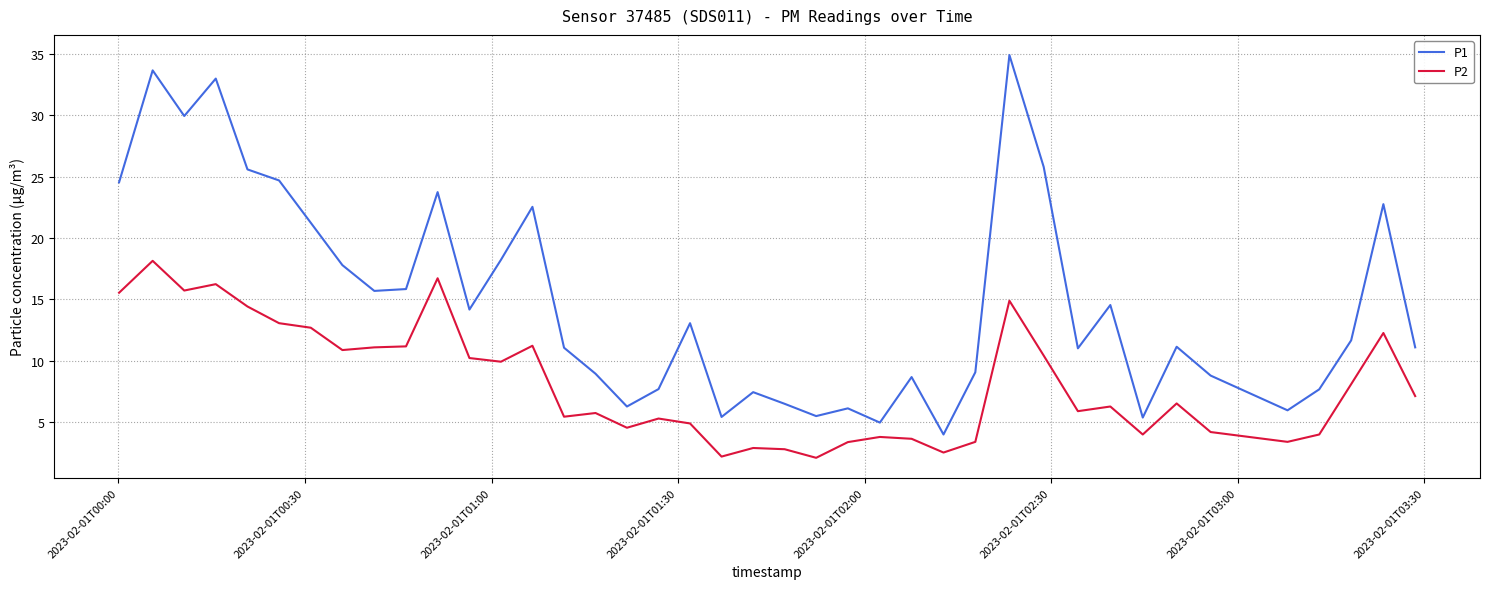

What is the smallest value displayed?

2.1